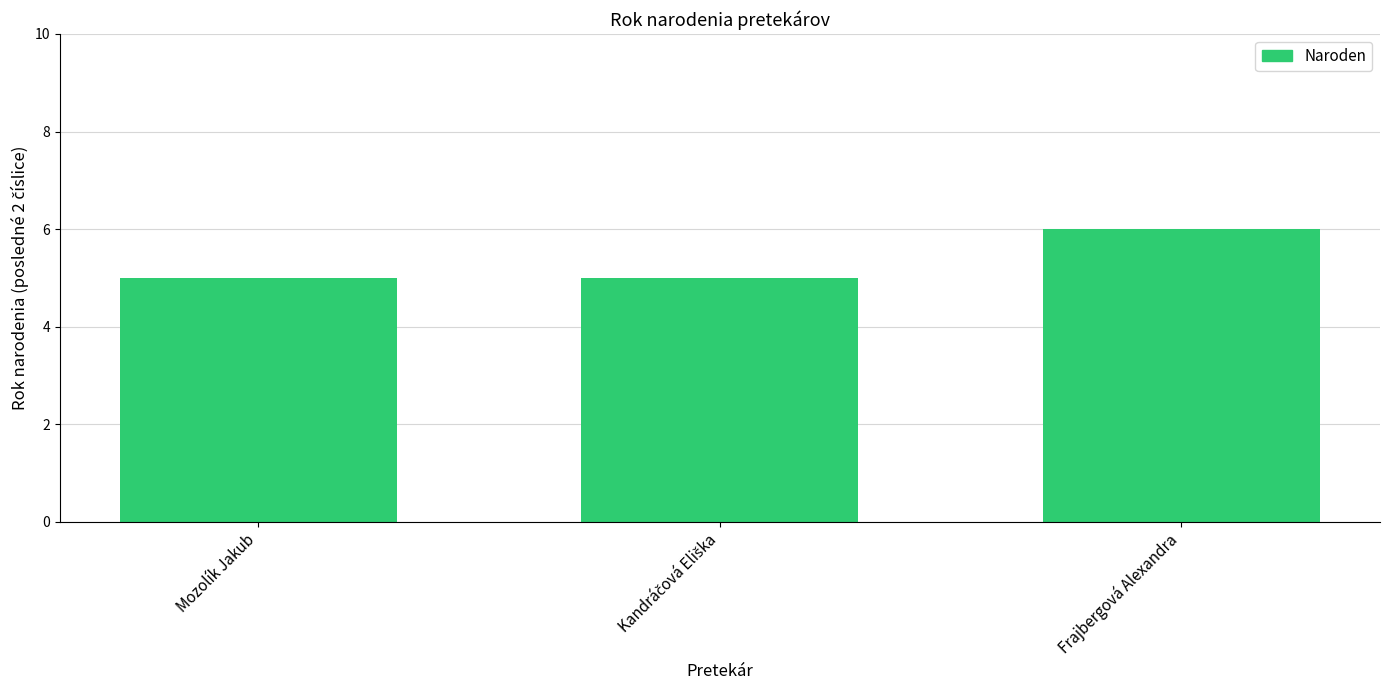

Which label corresponds to the largest value in the chart?

Frajbergová Alexandra